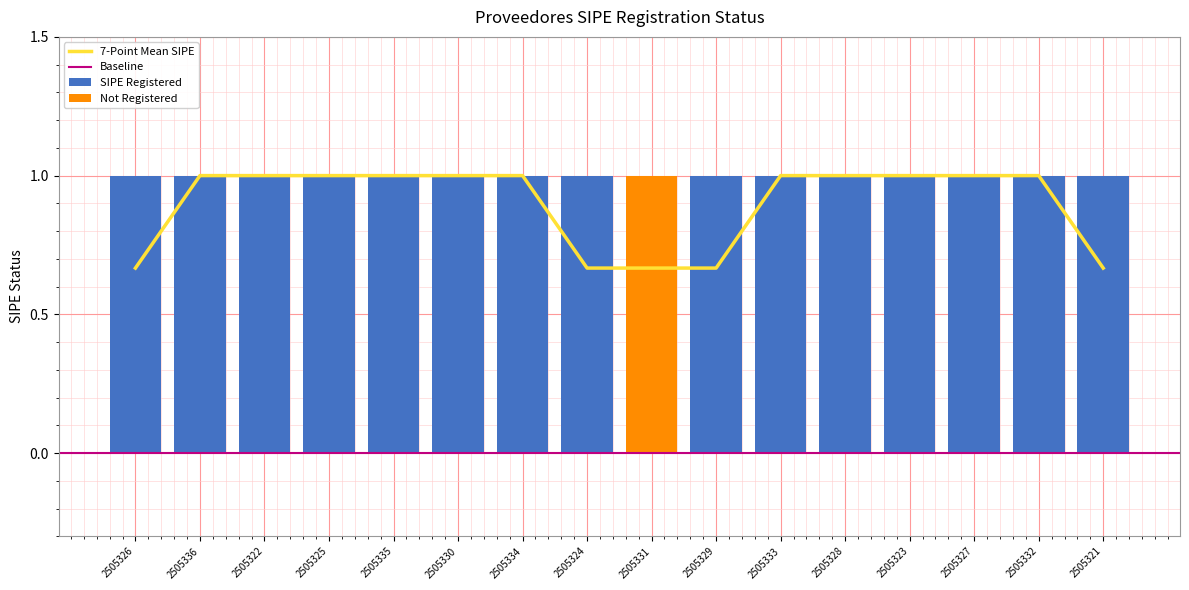

What is the ratio of the value at 2505325 to the value at 2505332?

1.0